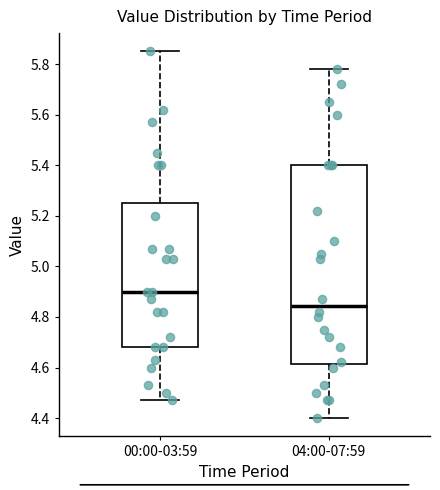

Where does the lower whisker of the box for 04:00-07:59 end on the y-axis? The values are not printed on the chart, so give them approximately, as read against the axis.

4.40